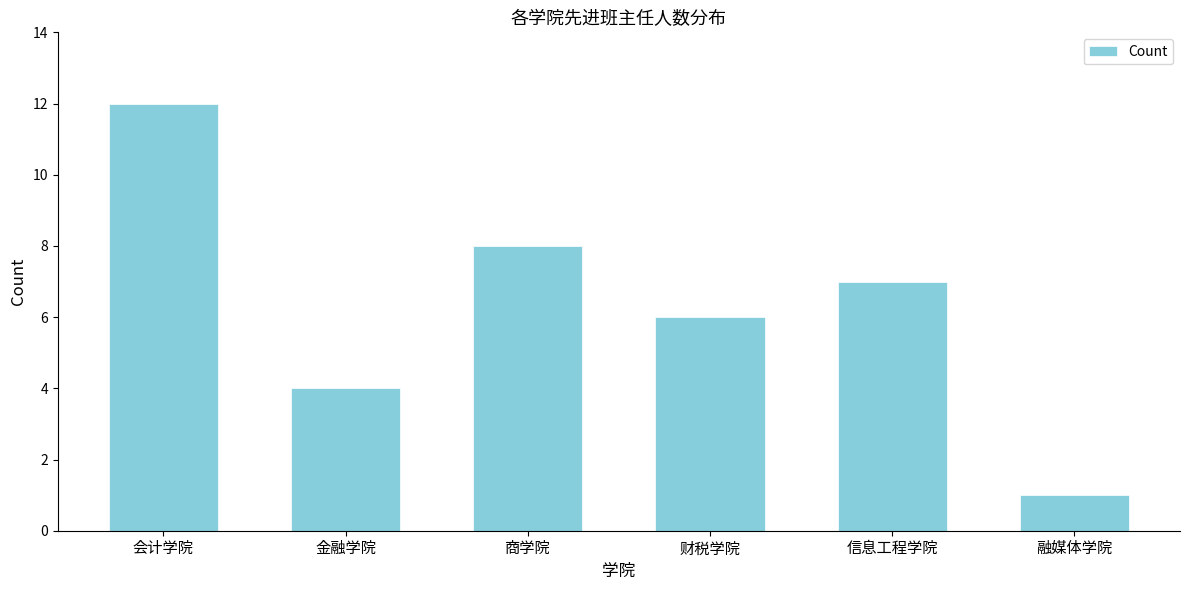

Reading left to right, list all the values displayed in this chart.

会计学院=12	金融学院=4	商学院=8	财税学院=6	信息工程学院=7	融媒体学院=1